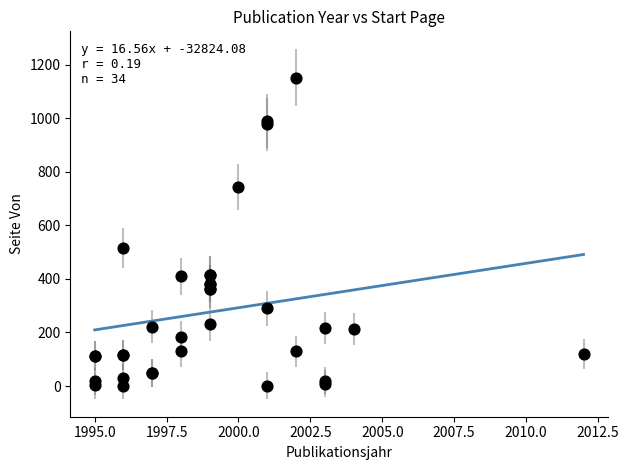

What Y value in the scatter plot is closest to 576?

515